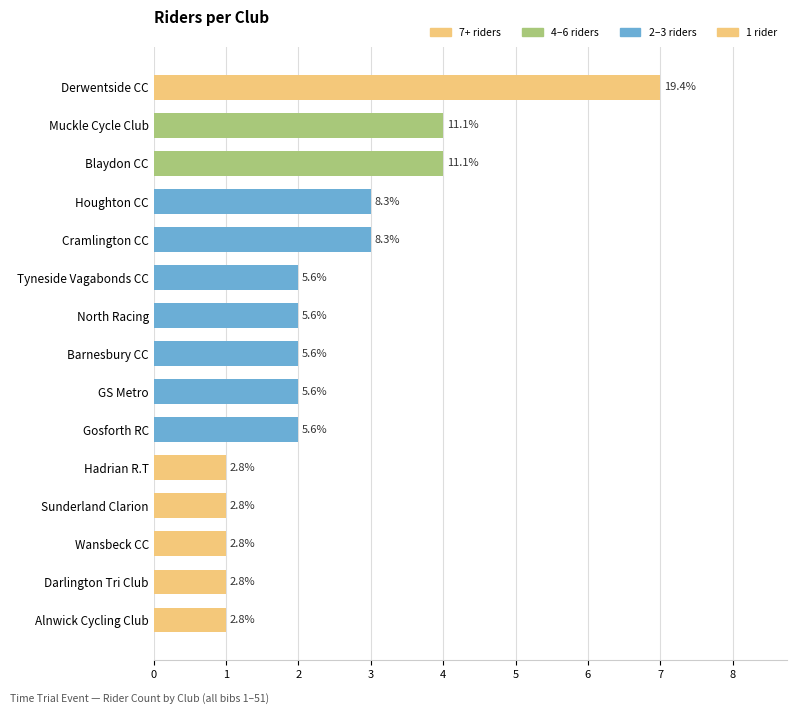

Are the bars horizontal?

Yes